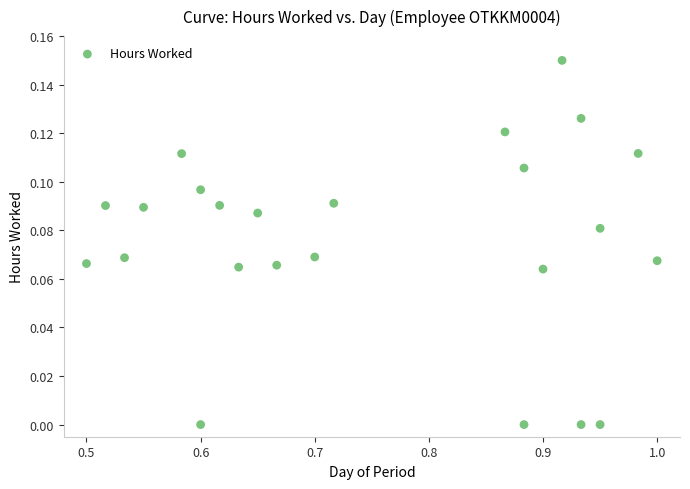

What is the range of X values (max minus min)?

0.5